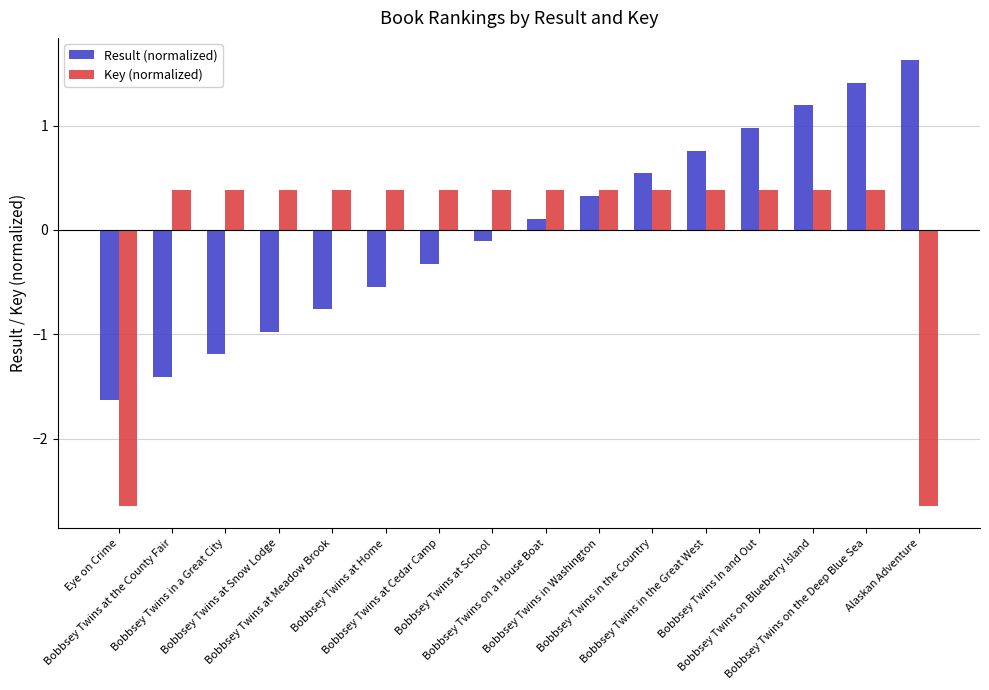

Reading left to right, transcribe all the data shown in this chart.

Result (normalized): -1.6	-1.4	-1.2	-1.0	-0.8	-0.5	-0.3	-0.1	0.1	0.3	0.5	0.8	1.0	1.2	1.4	1.6
Key (normalized): -2.6	0.4	0.4	0.4	0.4	0.4	0.4	0.4	0.4	0.4	0.4	0.4	0.4	0.4	0.4	-2.6